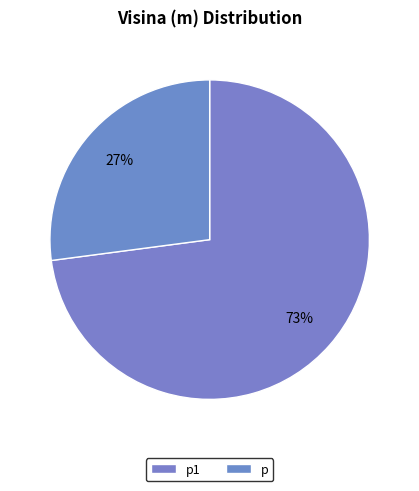

What is the majority slice?

p1